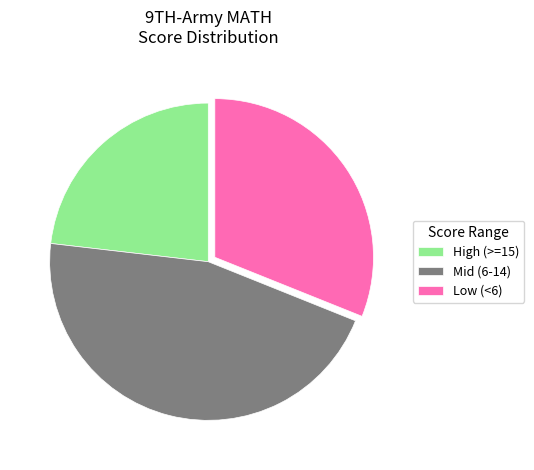

True or false: High (>=15) accounts for 13% of the total.

False